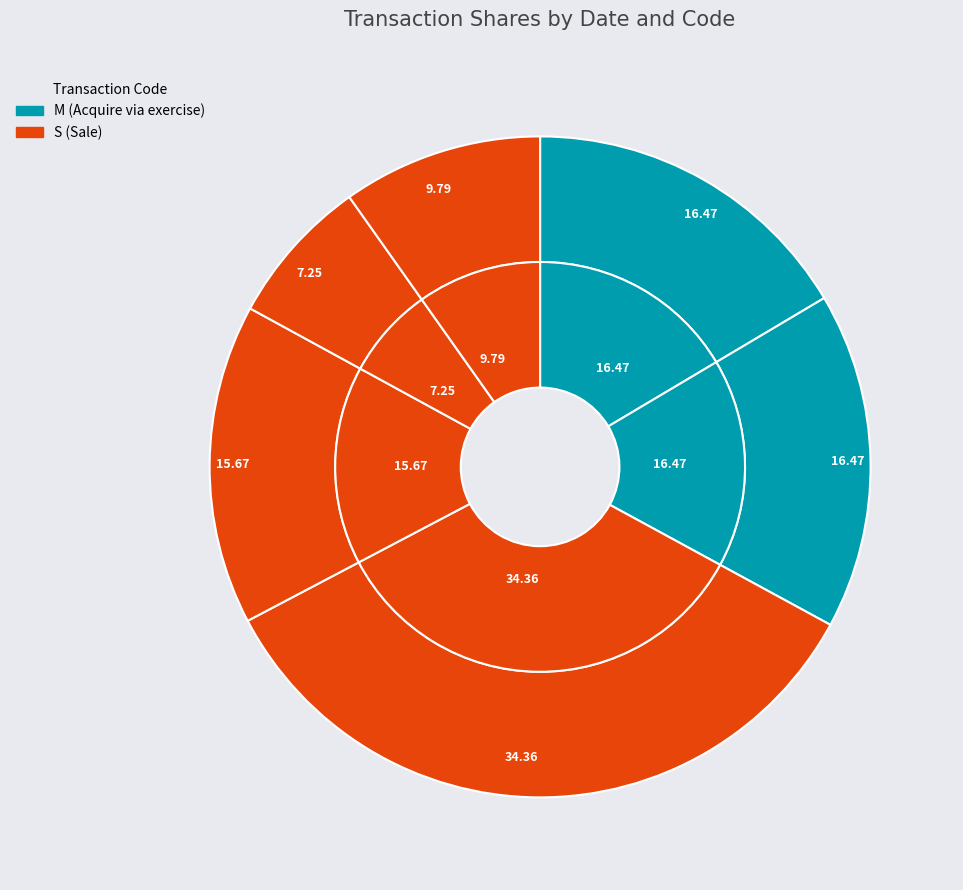

To the nearest percent, what portion does 2018-03-29 (S) represent?

16%